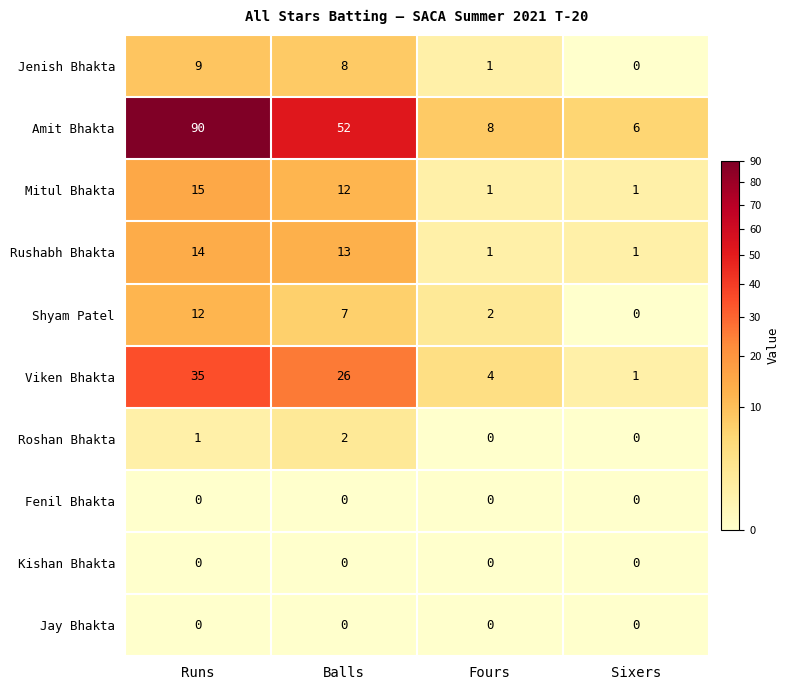

The value of Mitul Bhakta at Runs is 15. True or false?

True